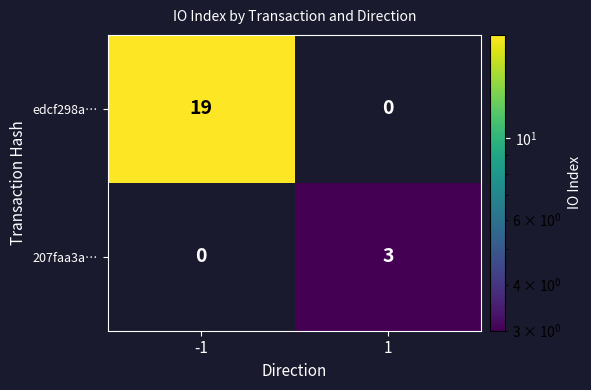

The value of edcf298a… at -1 is 34. True or false?

False